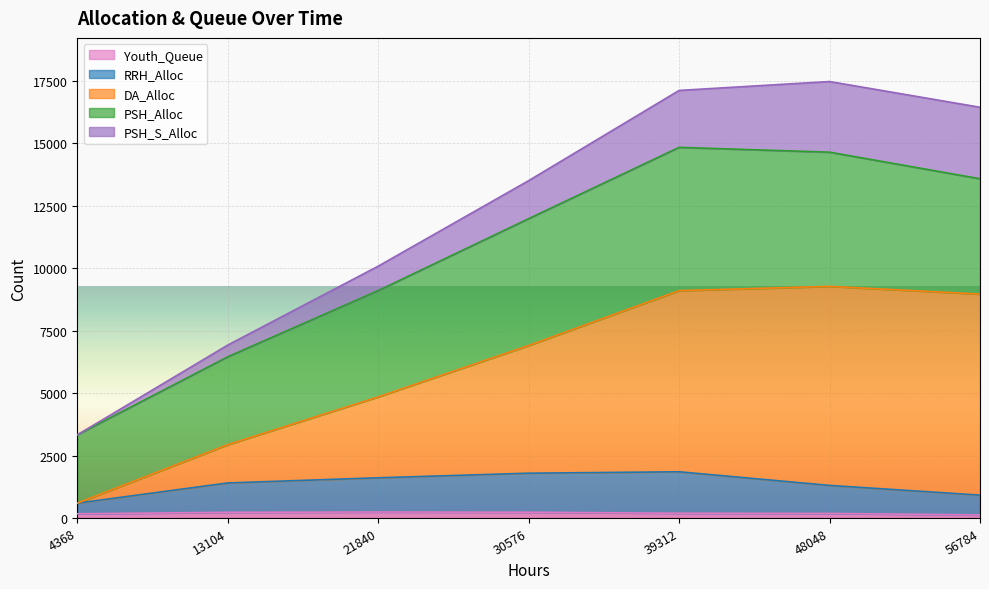

Is it true that Youth_Queue equals 226 at 13104?

True